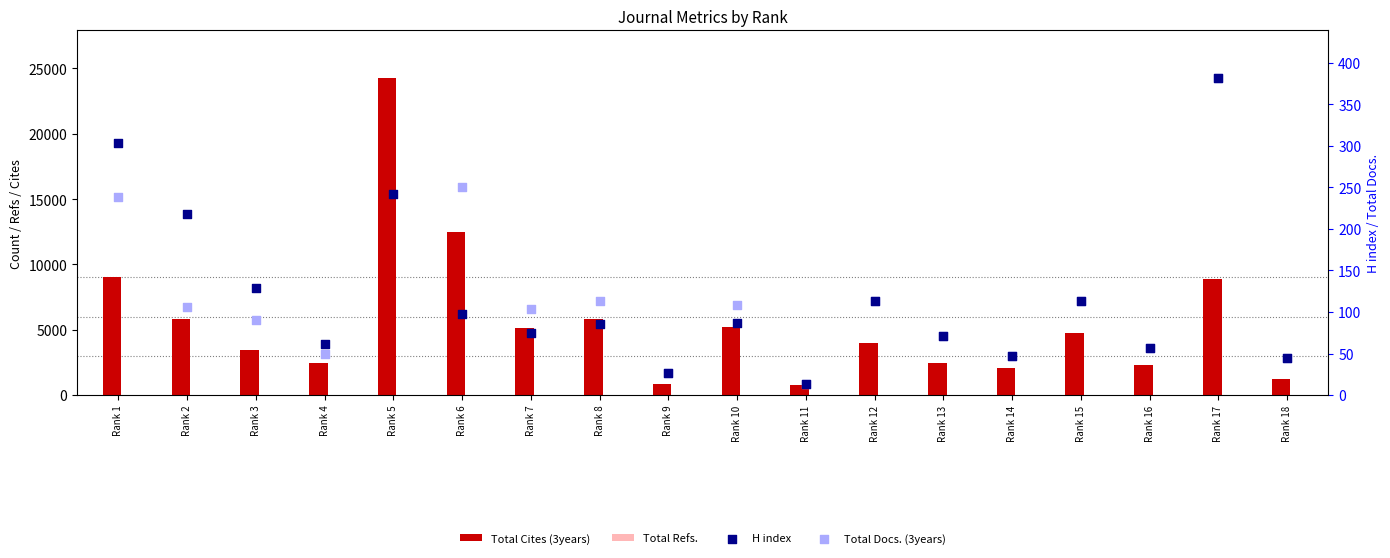

Which series contains the lowest Y value?

H index